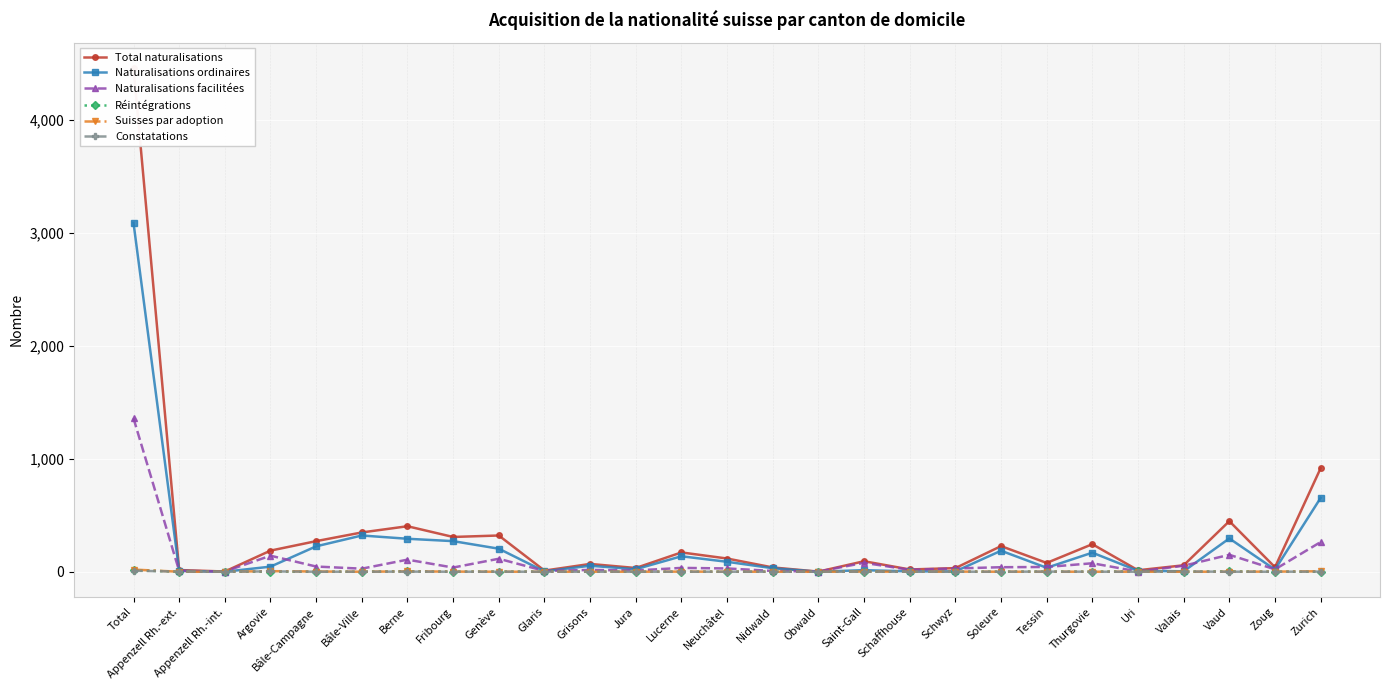

What is the average value of the Constatations series?

1